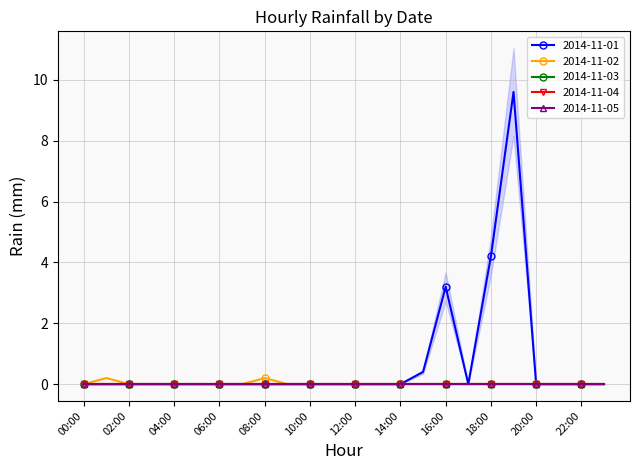

Is the value of 2014-11-01 at 08:00 greater than the value of 2014-11-05 at 23:00?

No